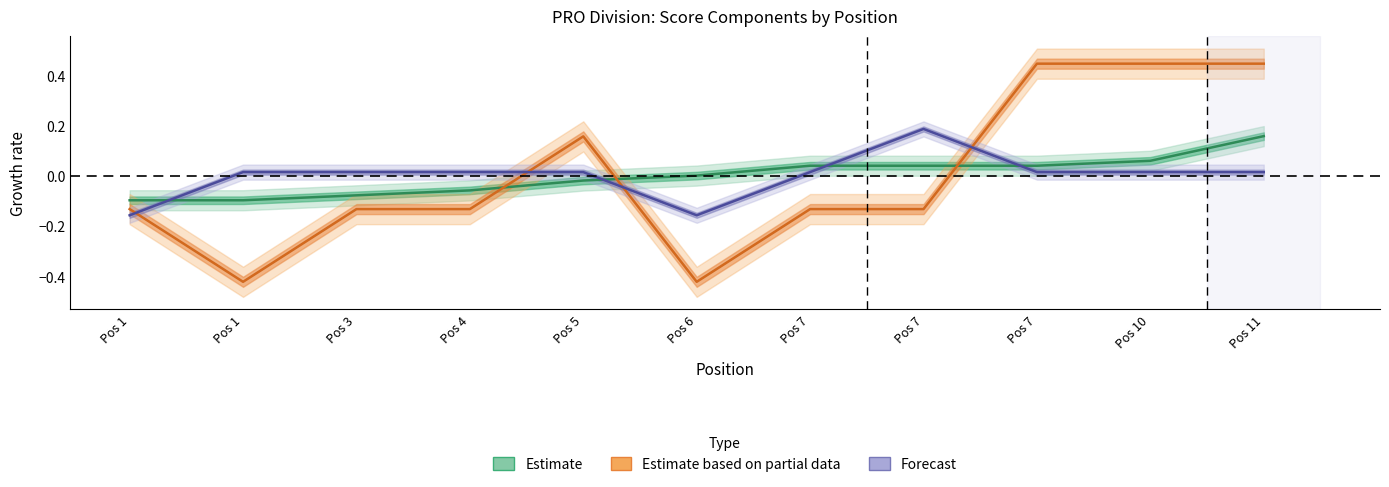

True or false: event_total_score has a value of 0.2 at Pos 11.

False